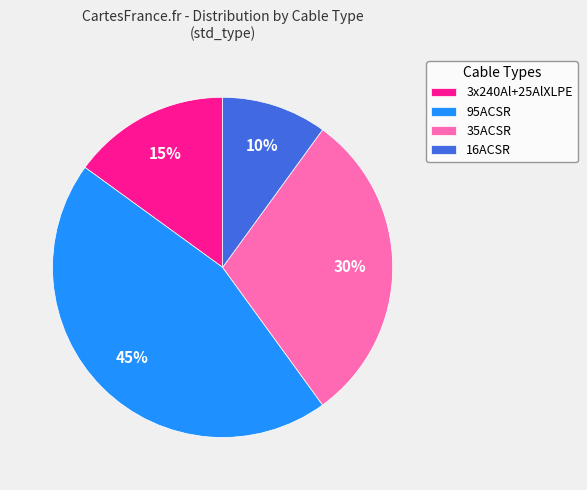

Does 3x240Al+25AlXLPE account for over 50% of the chart?

No